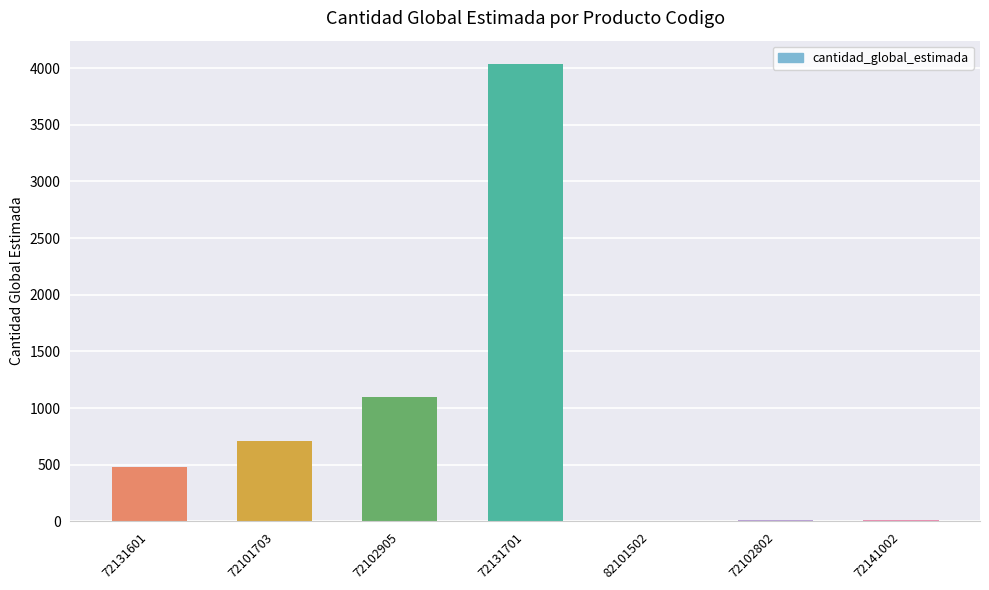

Which category has the highest value across all series?

72131701